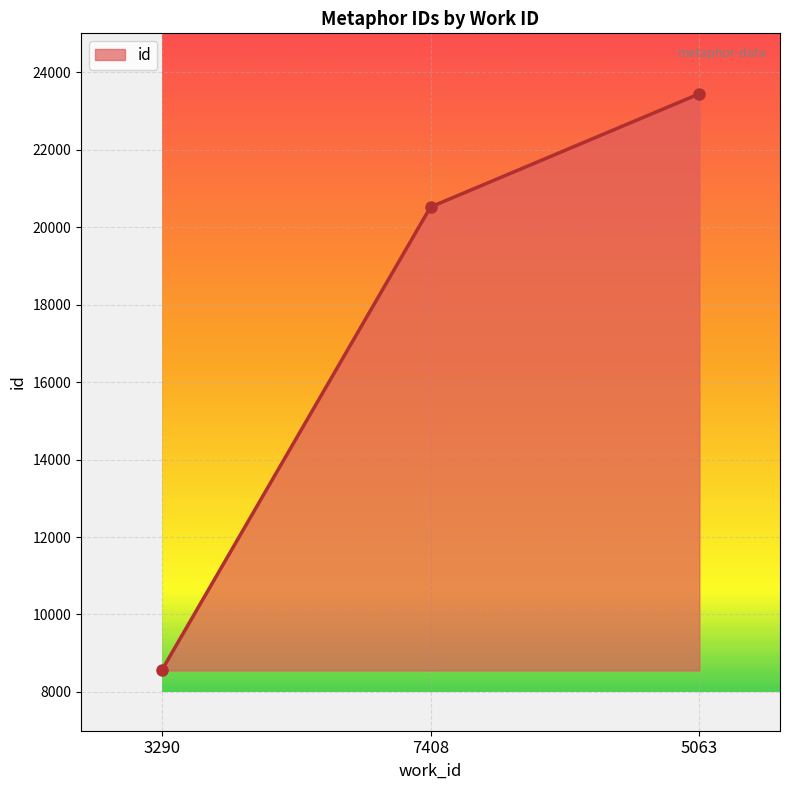

At which category does the chart reach its minimum across all series?

3290